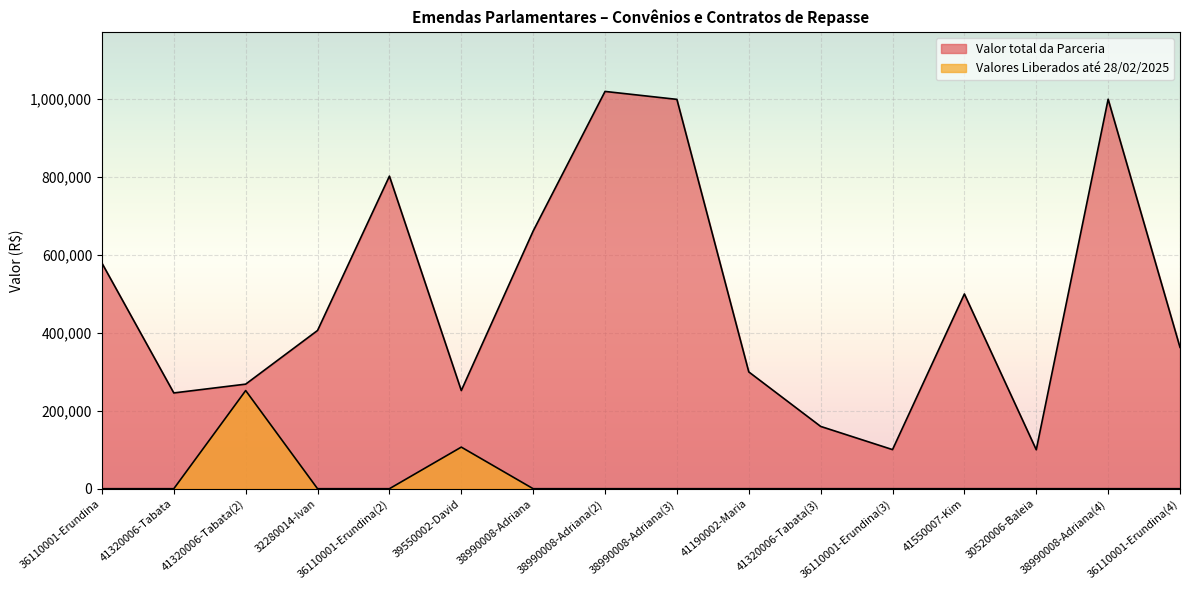

Reading left to right, transcribe all the data shown in this chart.

Valor total da Parceria: 36110001-Erundina=579186	41320006-Tabata=245900	41320006-Tabata(2)=268500	32280014-Ivan=406286	36110001-Erundina(2)=802500	39550002-David=252000	38990008-Adriana=661600	38990008-Adriana(2)=1020000	38990008-Adriana(3)=999600	41190002-Maria=299909	41320006-Tabata(3)=159970	36110001-Erundina(3)=100426	41550007-Kim=500000	30520006-Baleia=100000	38990008-Adriana(4)=1000000	36110001-Erundina(4)=362871
Valores Liberados: 36110001-Erundina=0	41320006-Tabata=0	41320006-Tabata(2)=252000	32280014-Ivan=0	36110001-Erundina(2)=0	39550002-David=106800	38990008-Adriana=0	38990008-Adriana(2)=0	38990008-Adriana(3)=0	41190002-Maria=0	41320006-Tabata(3)=0	36110001-Erundina(3)=0	41550007-Kim=0	30520006-Baleia=0	38990008-Adriana(4)=0	36110001-Erundina(4)=0